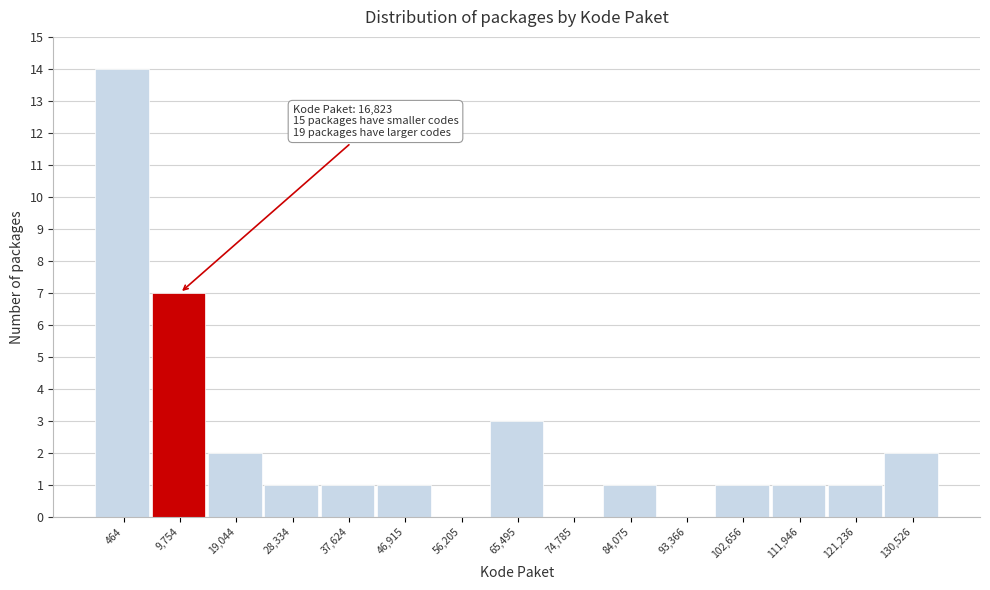

Reading right to left, list all the values displayed in this chart.

130,526=2	121,236=1	111,946=1	102,656=1	93,366=0	84,075=1	74,785=0	65,495=3	56,205=0	46,915=1	37,624=1	28,334=1	19,044=2	9,754=7	464=14